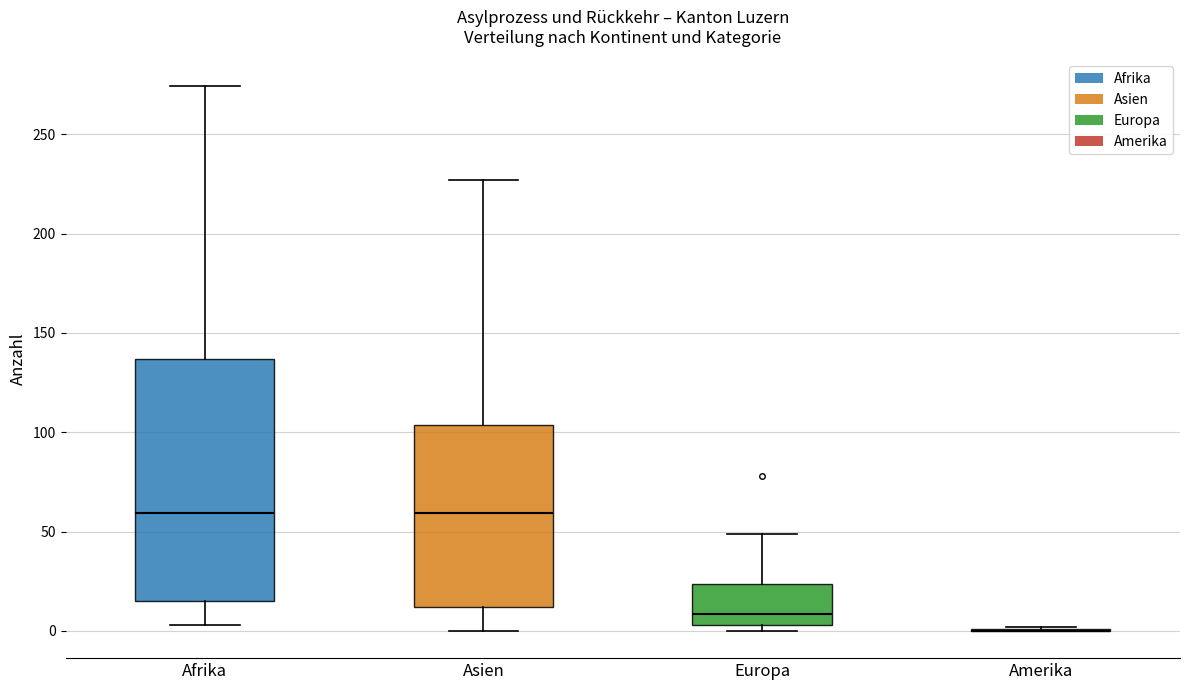

Reading left to right, read every box against the y-axis: the position of its median line, the range the box covers, and the ends of its whiskers. The values are not printed on the chart, so give them approximately, as read against the axis.

Afrika: median 60, box 15 to 135, whiskers 5 to 275
Asien: median 60, box 10 to 105, whiskers 0 to 225
Europa: median 10, box 5 to 25, whiskers 0 to 50
Amerika: box collapsed to a line at 0, whiskers 0 to 0